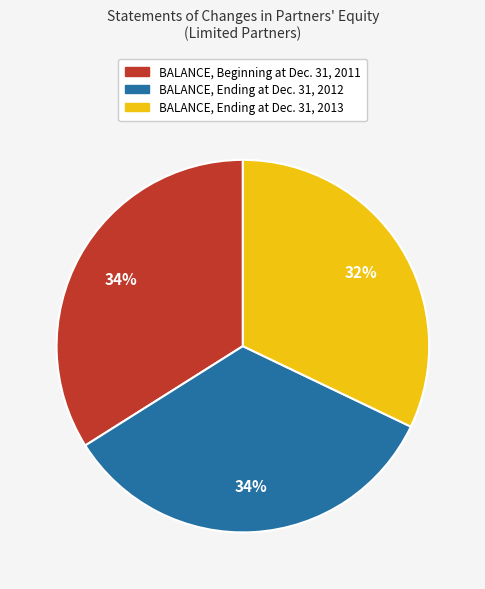

Count the number of slices in the pie.

3